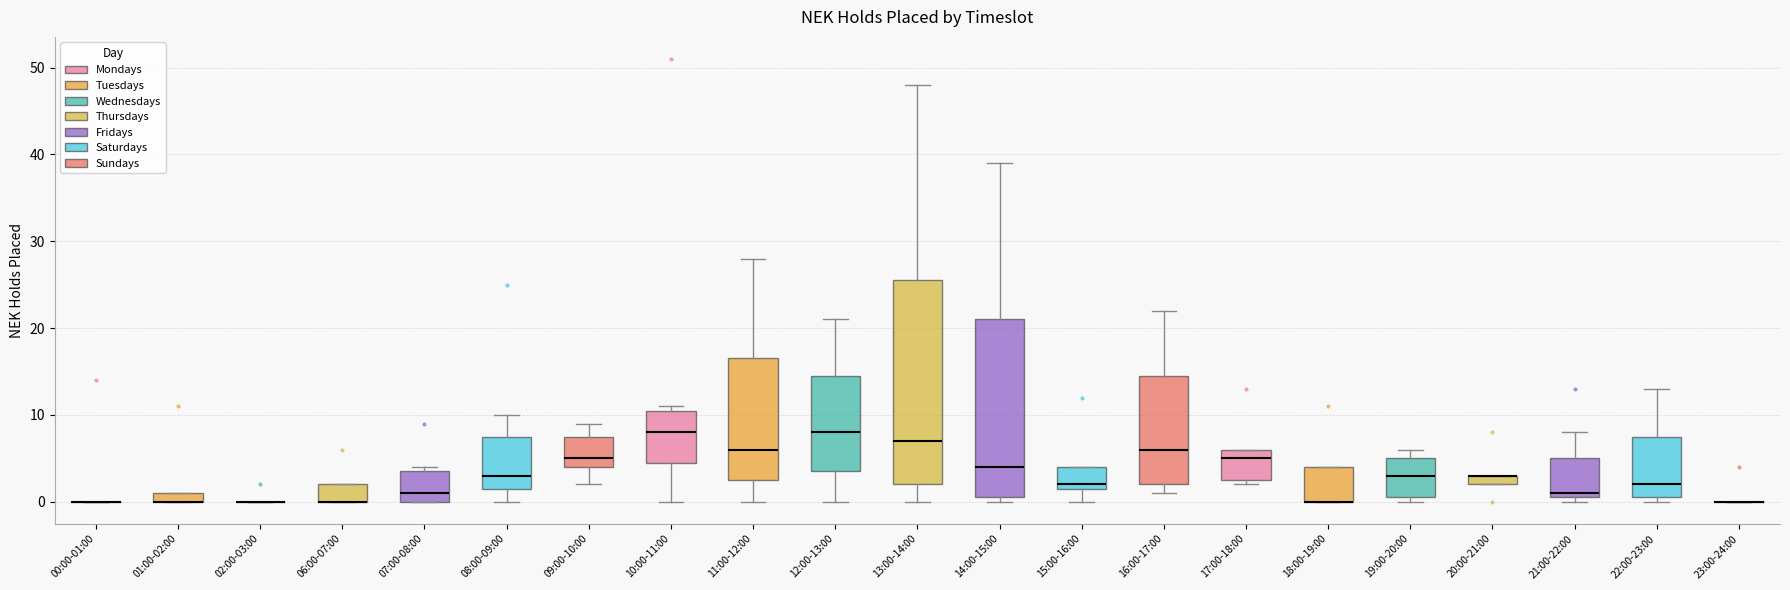

Where does the lower whisker of the box for 09:00-10:00 end on the y-axis? The values are not printed on the chart, so give them approximately, as read against the axis.

2